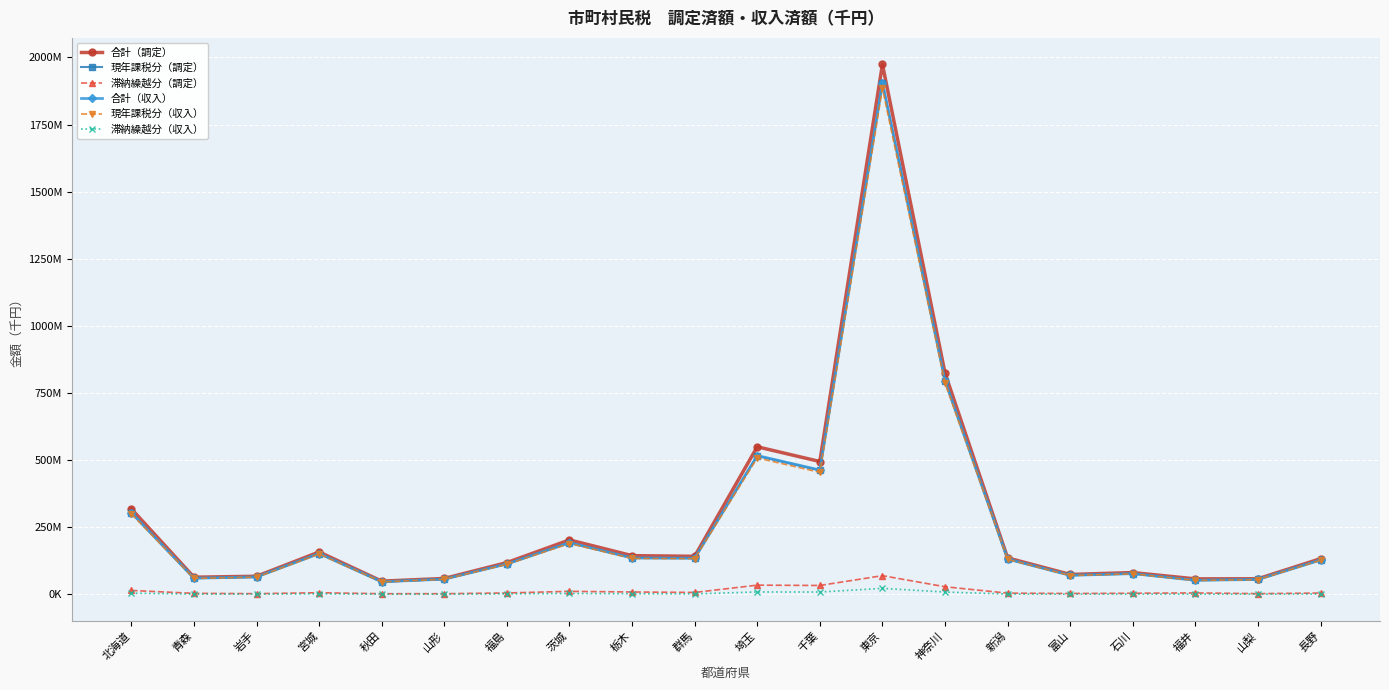

The value of 滞納繰越分（調定） at 北海道 is 6849587. True or false?

False